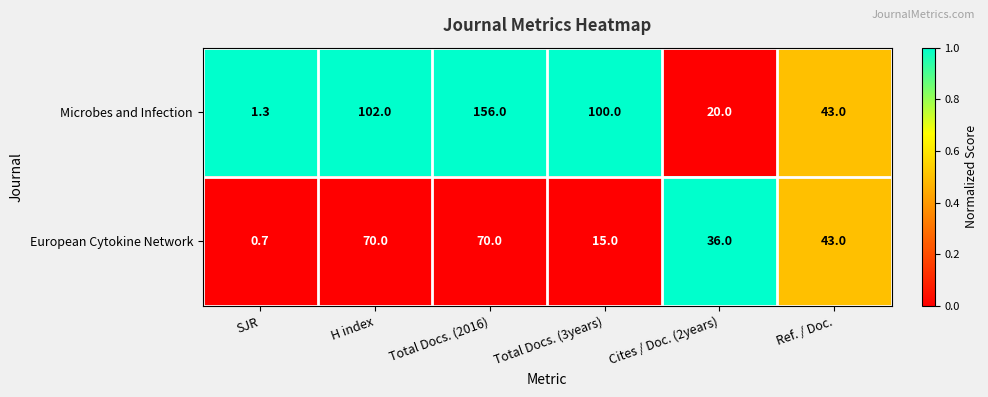

How many series are shown in this chart?

2